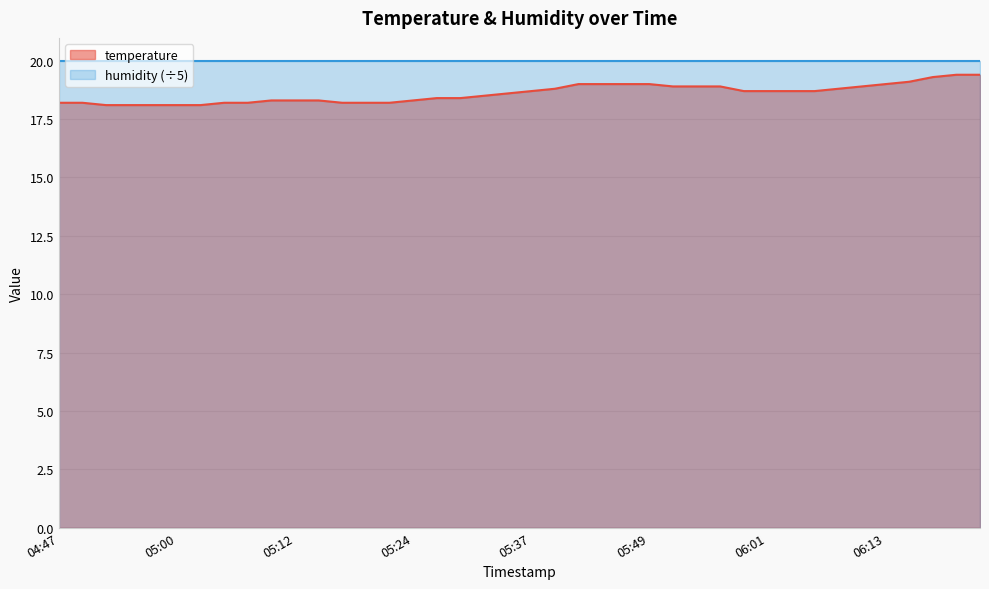

True or false: the data shows 18.8 at 06:09.

True